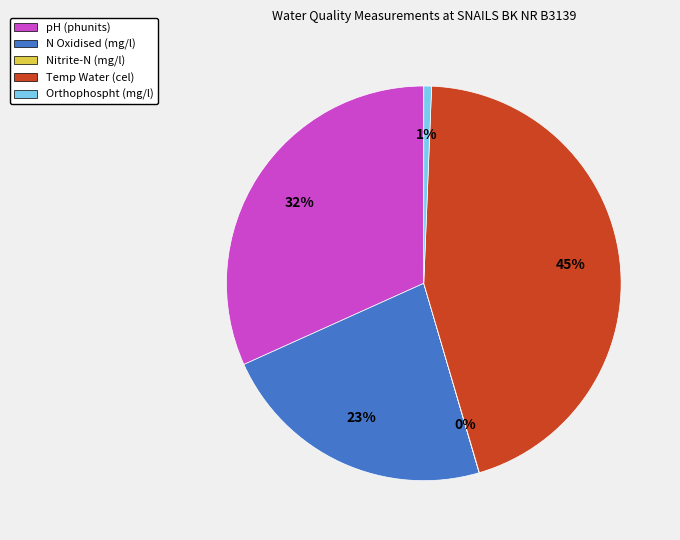

The Temp Water slice represents 32% of the pie. True or false?

False